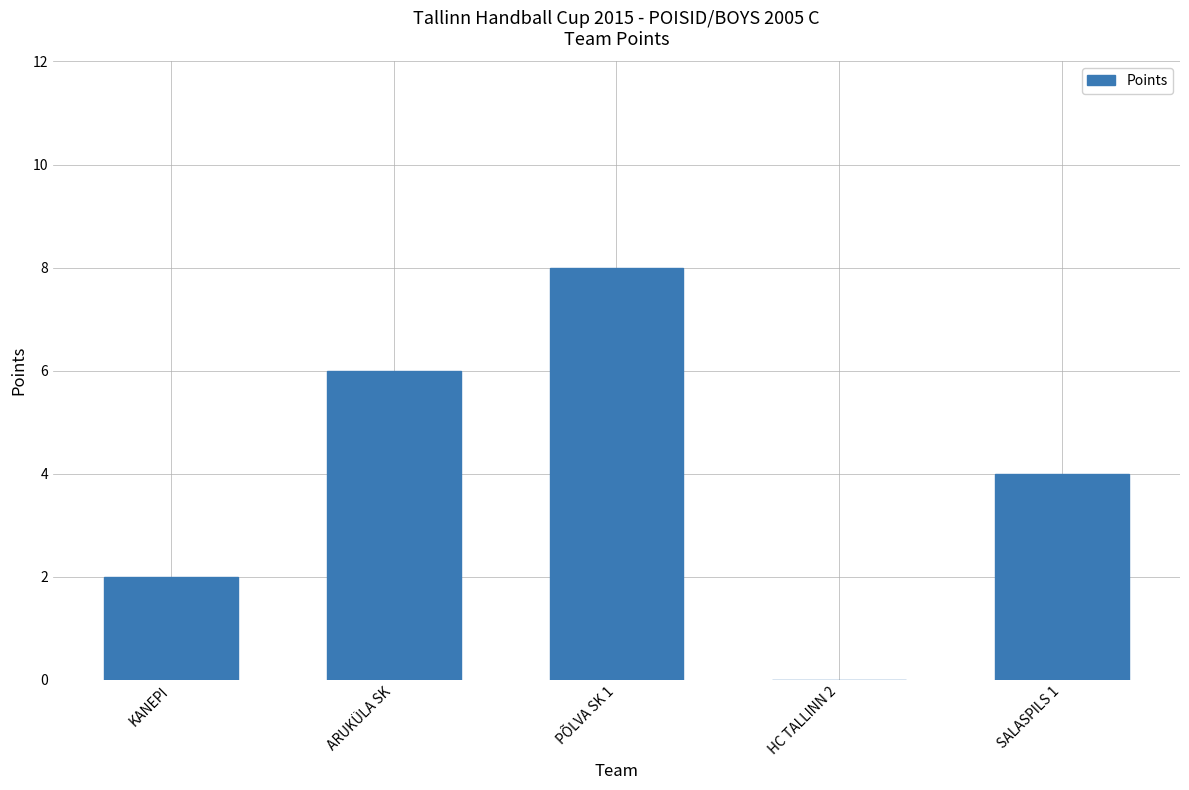

Count the number of categories in the chart.

5